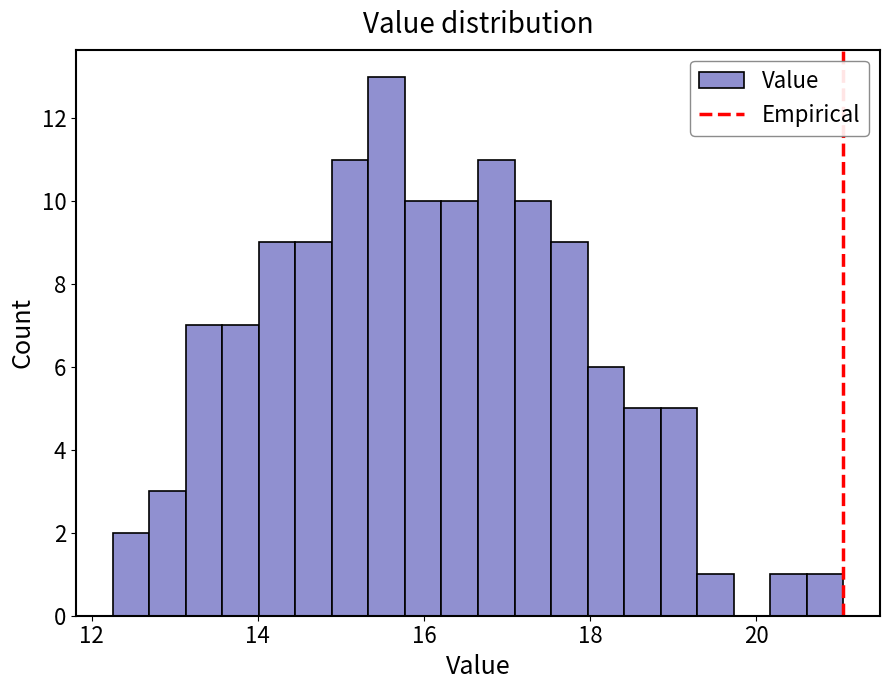

Read against the x-axis, roughly where is the centre of the tallest bar?

15.6